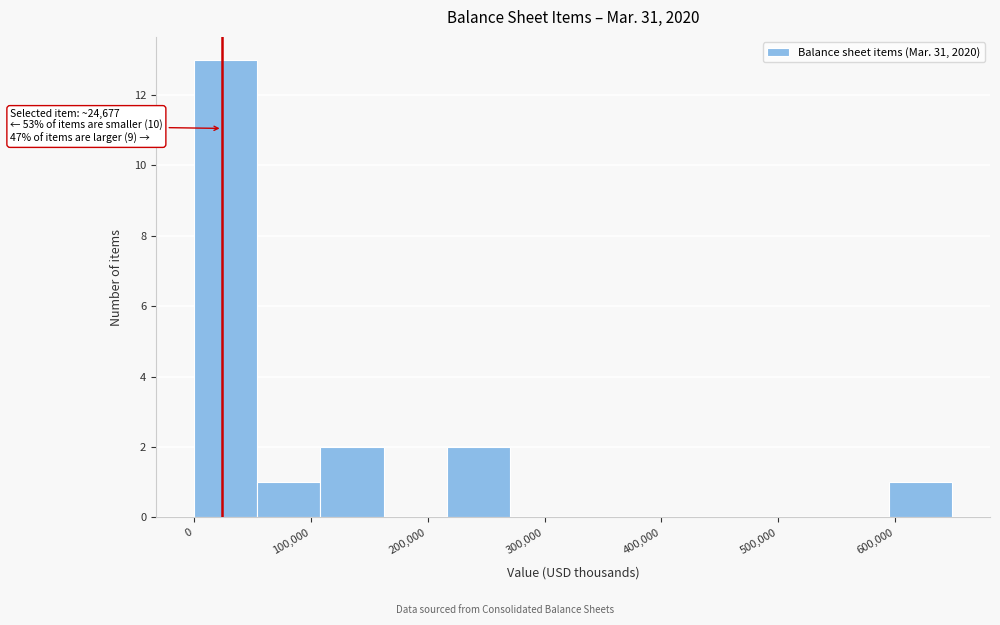

Which range on the x-axis has the tallest bar?

0 to 50000